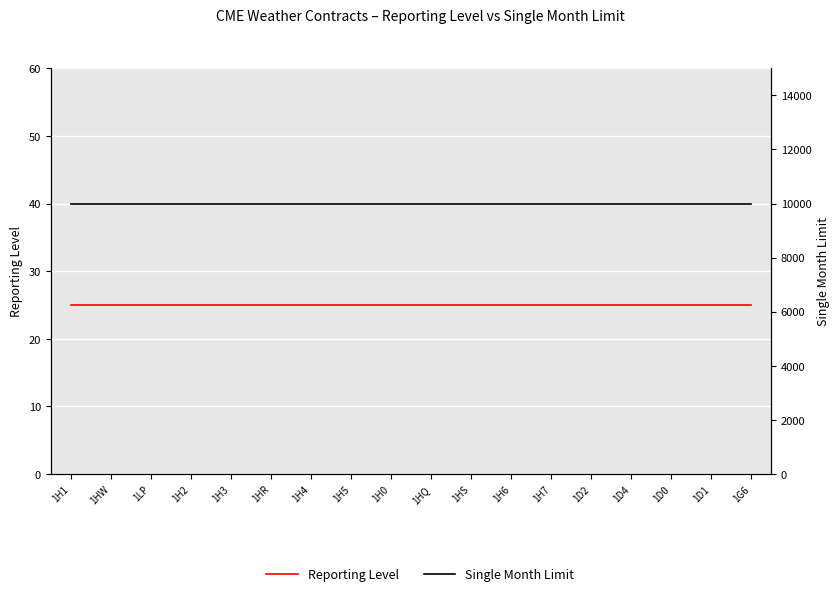

Reading left to right, list all the values displayed in this chart.

Reporting Level: 1H1=25	1HW=25	1LP=25	1H2=25	1H3=25	1HR=25	1H4=25	1H5=25	1H0=25	1HQ=25	1HS=25	1H6=25	1H7=25	1D2=25	1D4=25	1D0=25	1D1=25	1G6=25
Single Month Limit: 1H1=10000	1HW=10000	1LP=10000	1H2=10000	1H3=10000	1HR=10000	1H4=10000	1H5=10000	1H0=10000	1HQ=10000	1HS=10000	1H6=10000	1H7=10000	1D2=10000	1D4=10000	1D0=10000	1D1=10000	1G6=10000